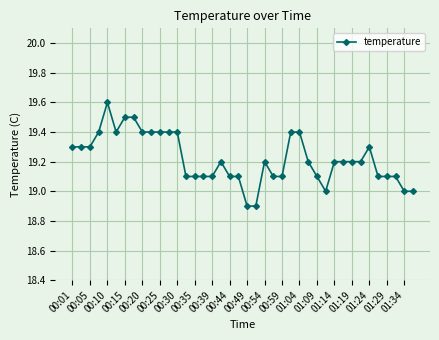

Does the chart display data point markers on the line(s)?

Yes